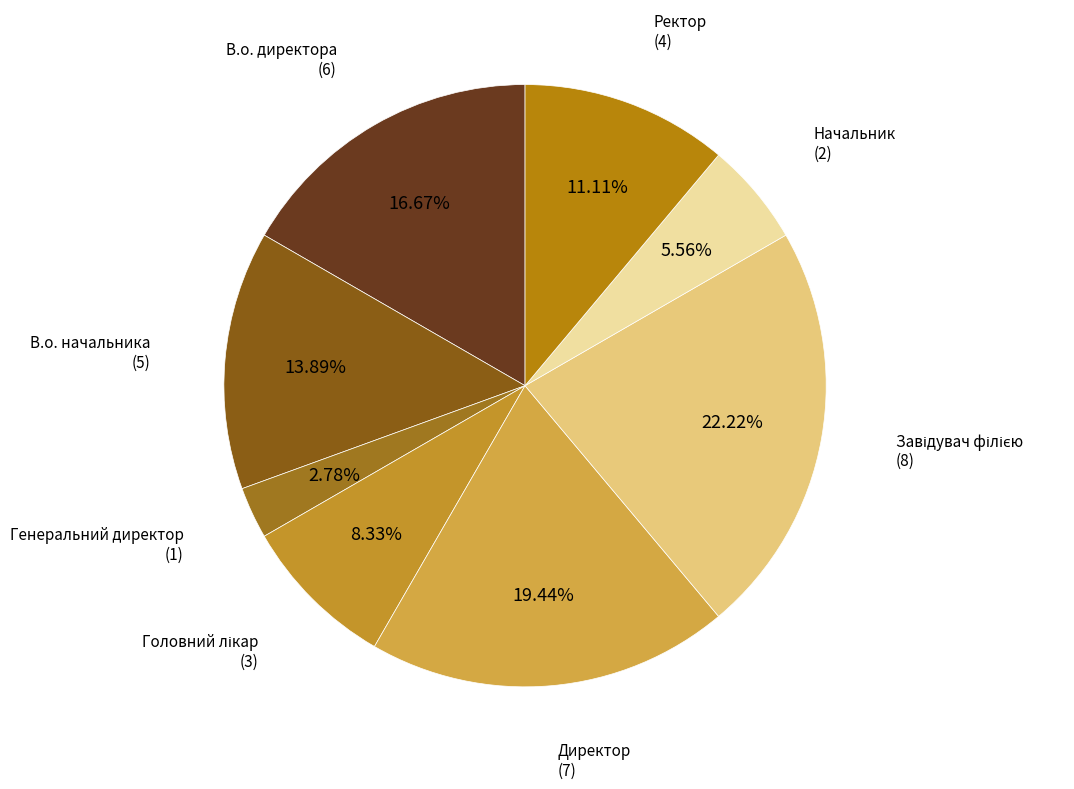

Approximately how many times larger is the value at Начальник compared to Директор?

0.3